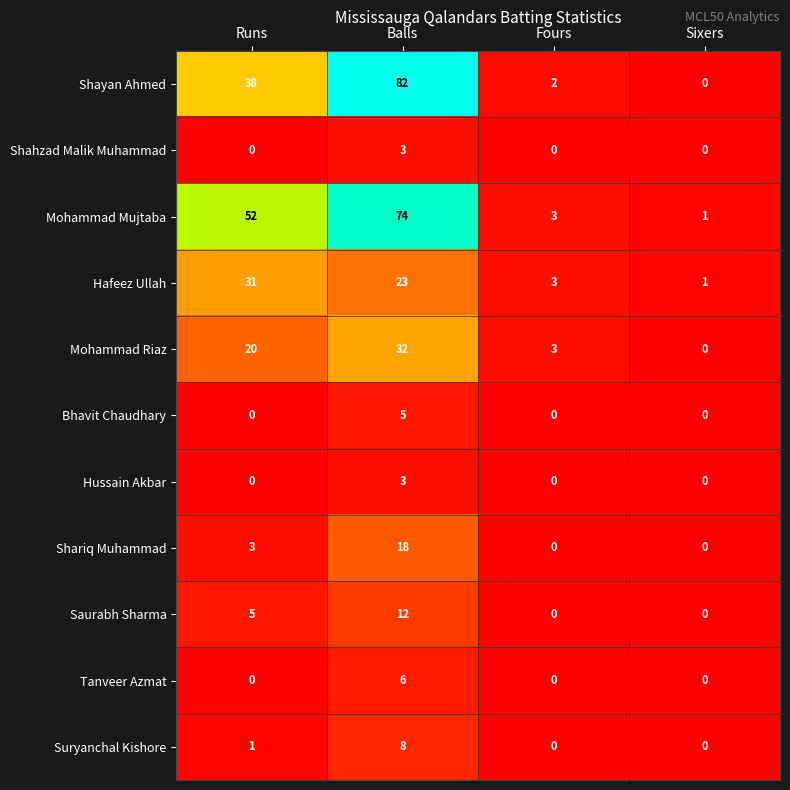

Is it true that Hussain Akbar equals 1 at Runs?

False